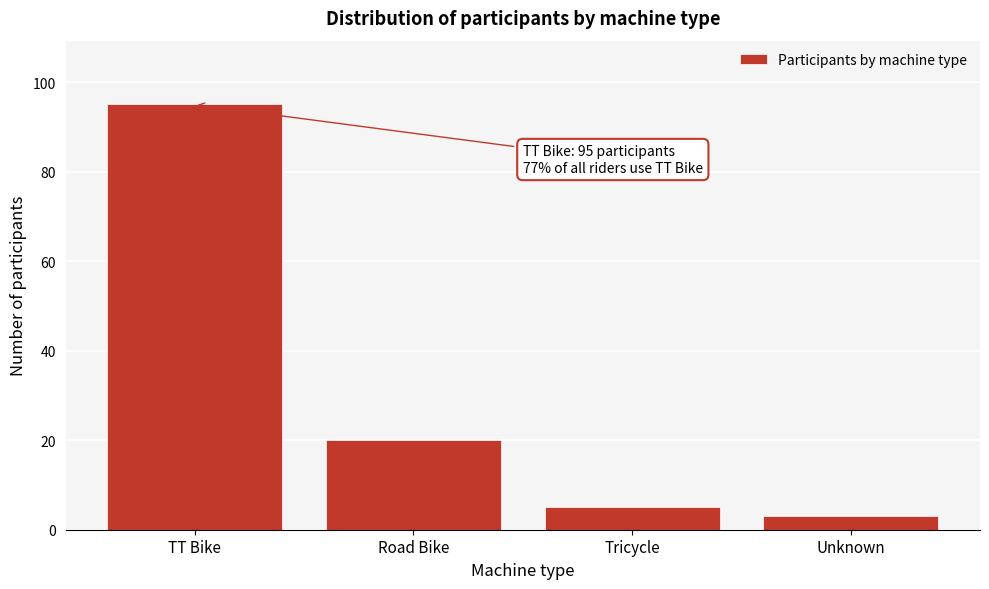

Reading left to right, transcribe all the data shown in this chart.

95	20	5	3